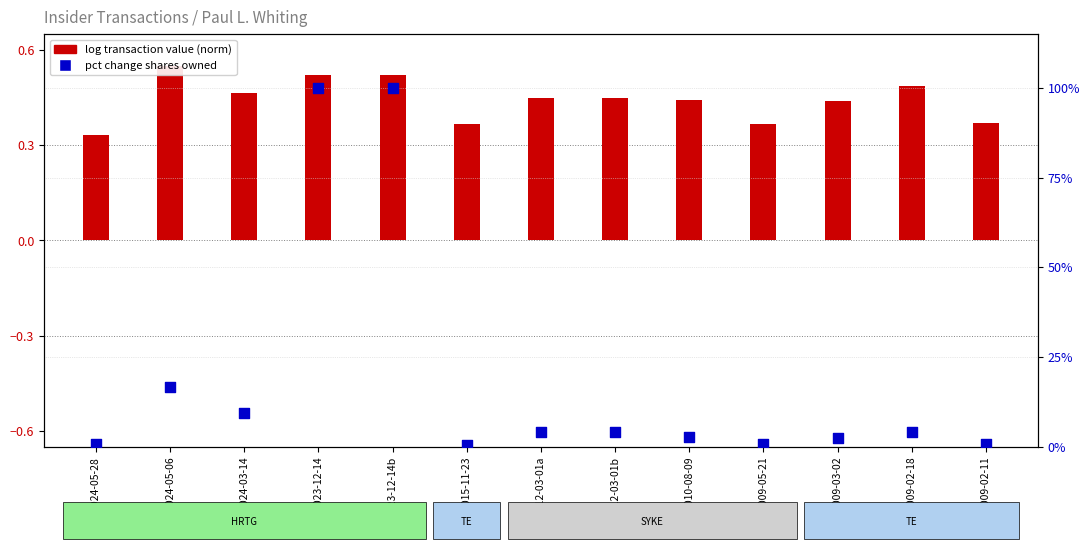

Is the value of pct change shares owned at 2024-05-06 greater than the value of log transaction value (norm) at 2010-08-09?

Yes